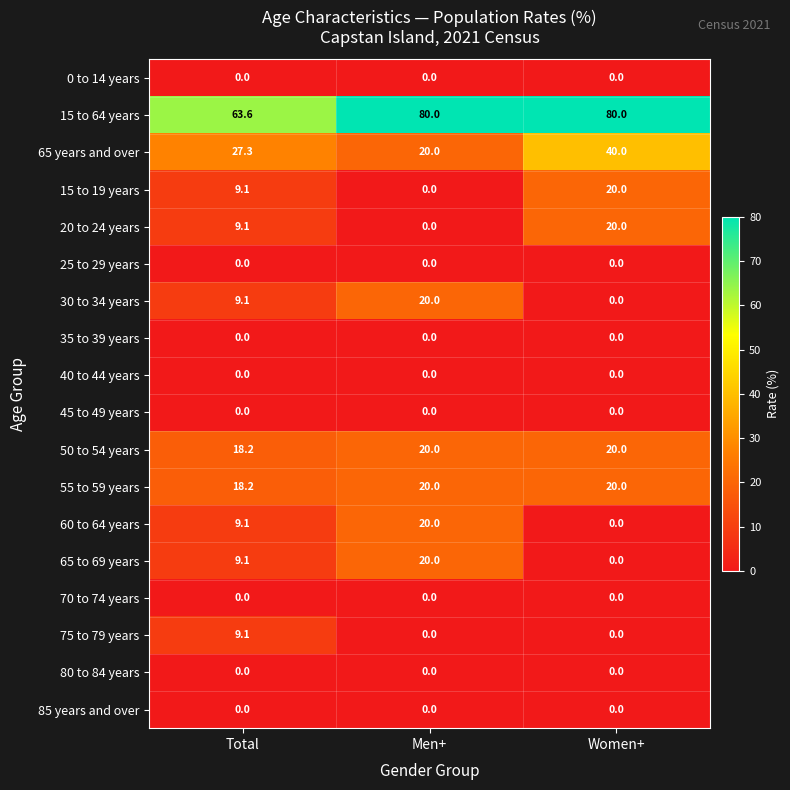

What is the total value across all series at Women+?

200.0